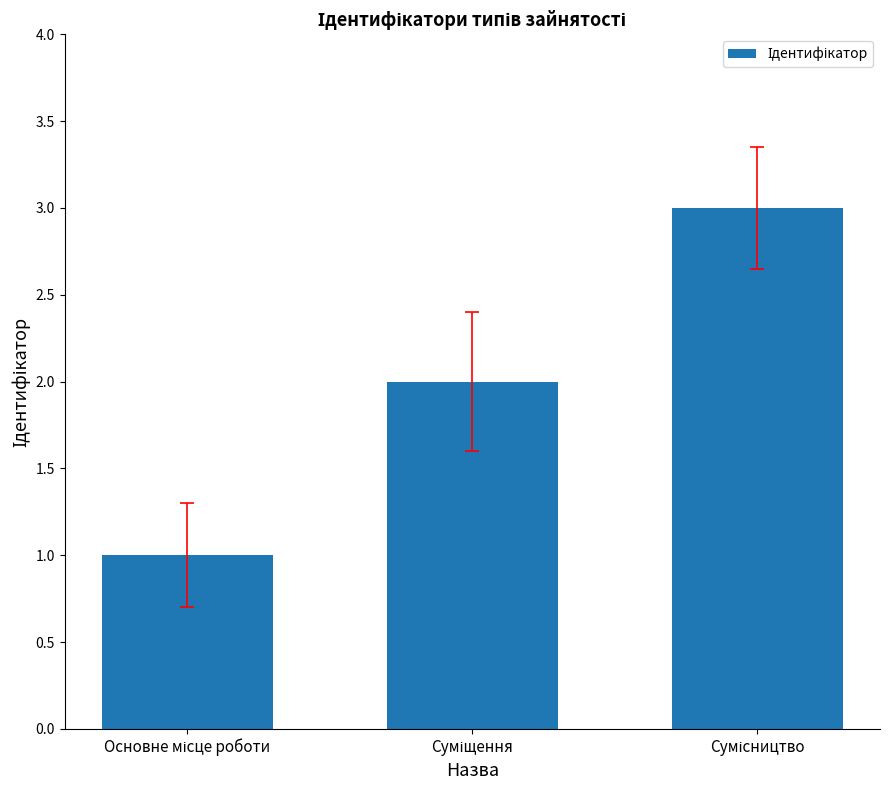

What is the greatest value displayed?

3